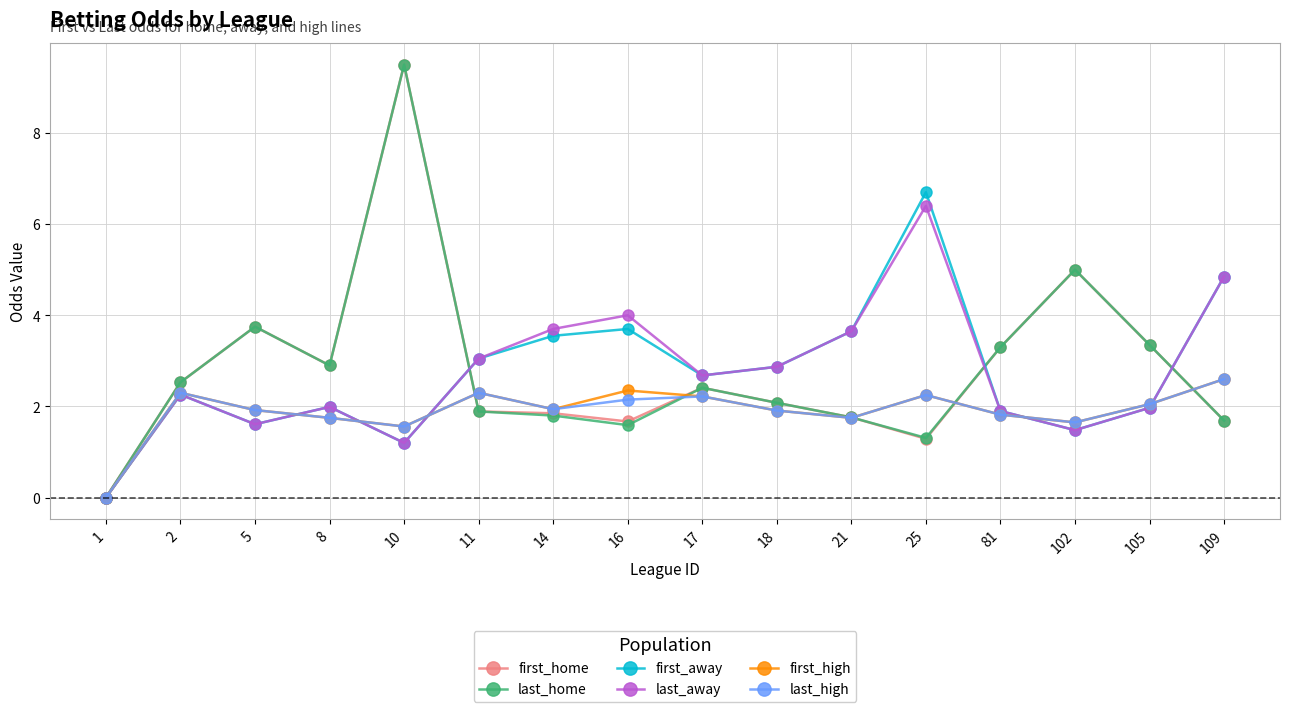

At which category is the sum across all series the highest?

10